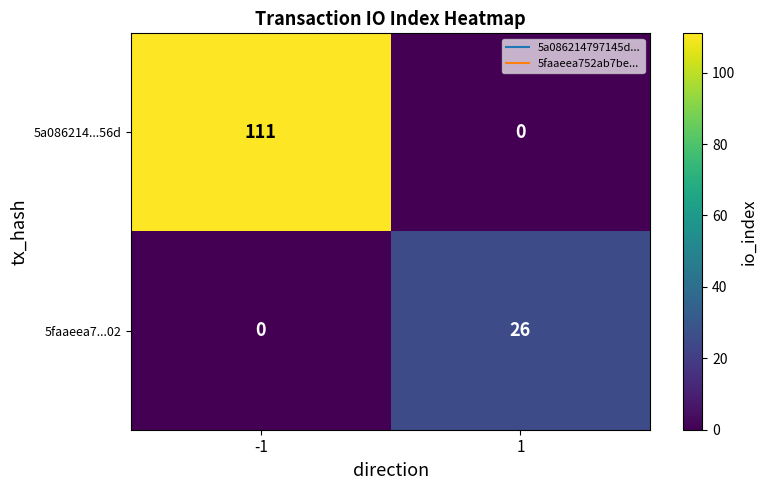

Rank the series by their maximum value, from lowest to highest.

5faaeea7...02, 5a086214...56d